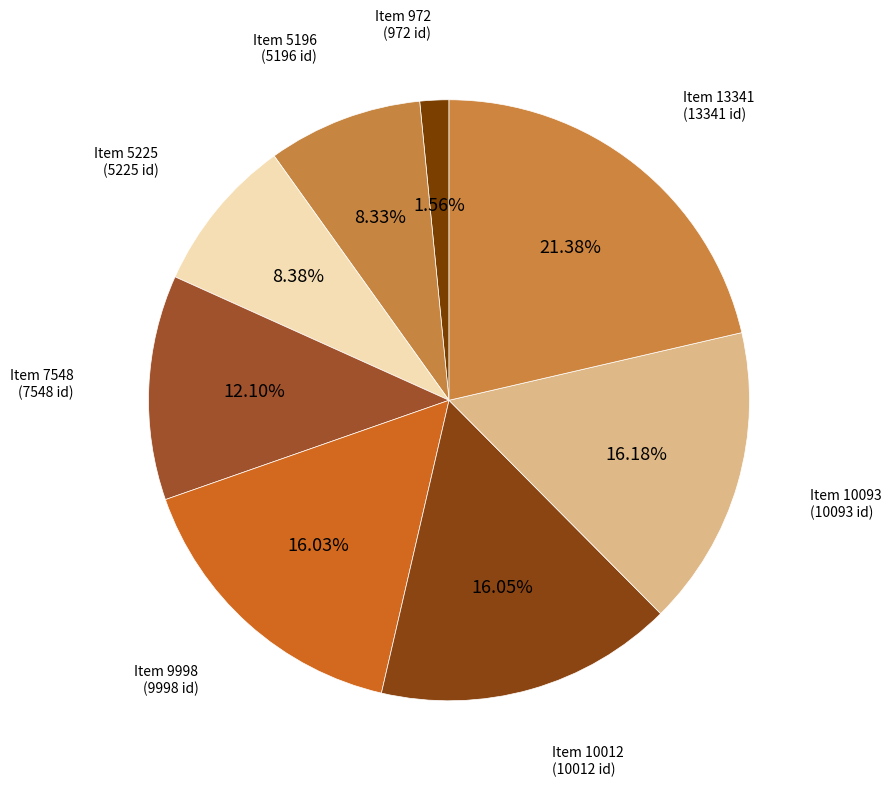

Count the number of slices in the pie.

8